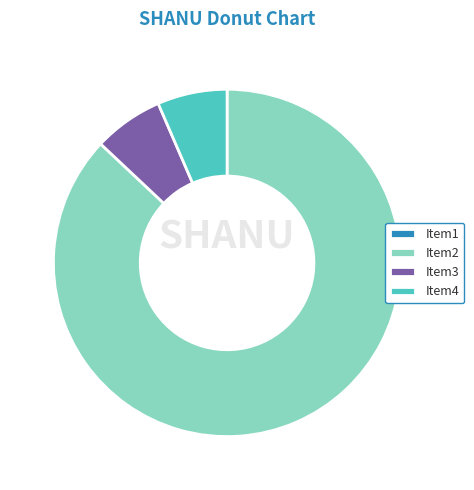

What is the largest slice in the pie chart?

Item2